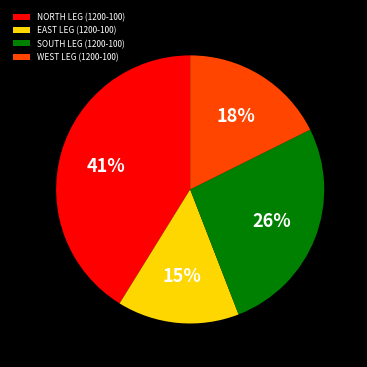

Is the sum of EAST LEG (1200-100) and SOUTH LEG (1200-100) greater than half?

No